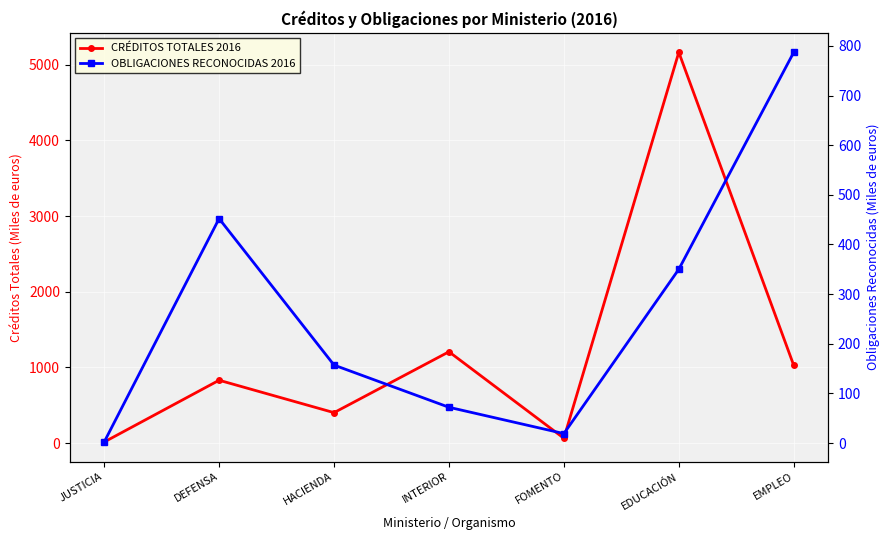

What is the smallest value displayed?

2